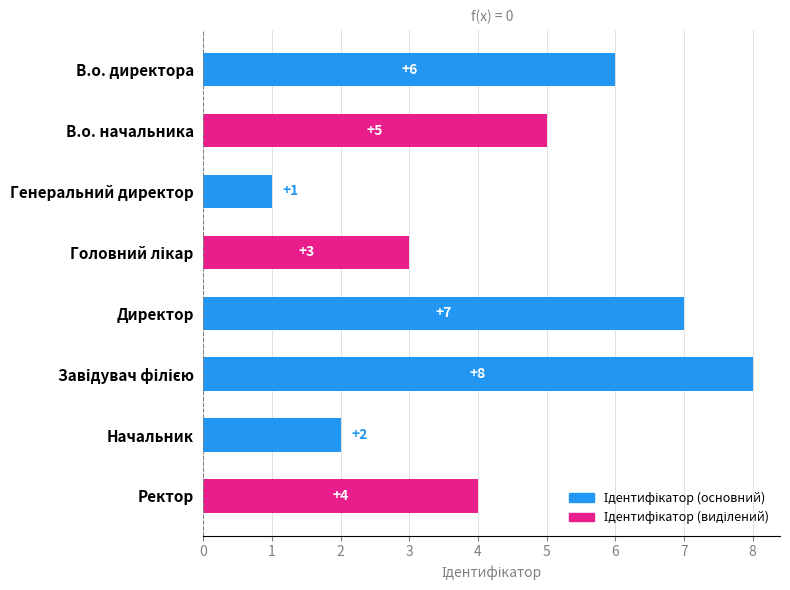

What is the difference between the second highest and minimum values?

6